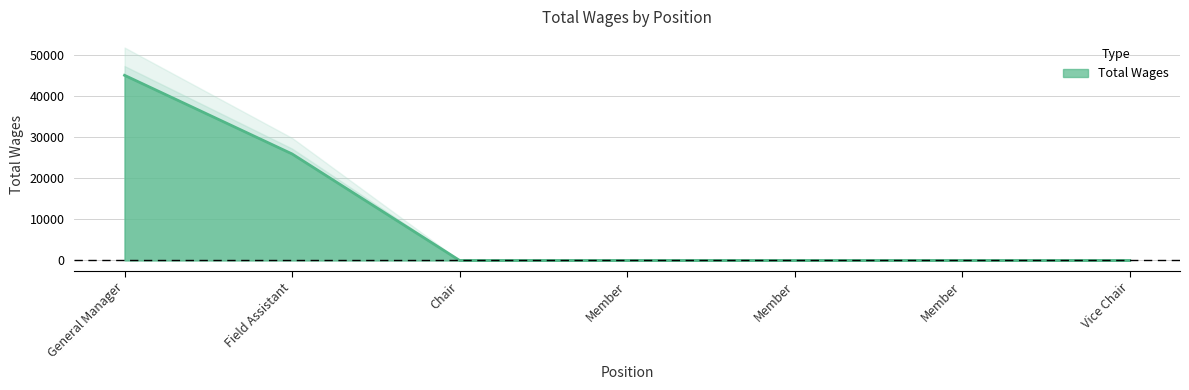

Does the chart display data point markers on the line(s)?

No